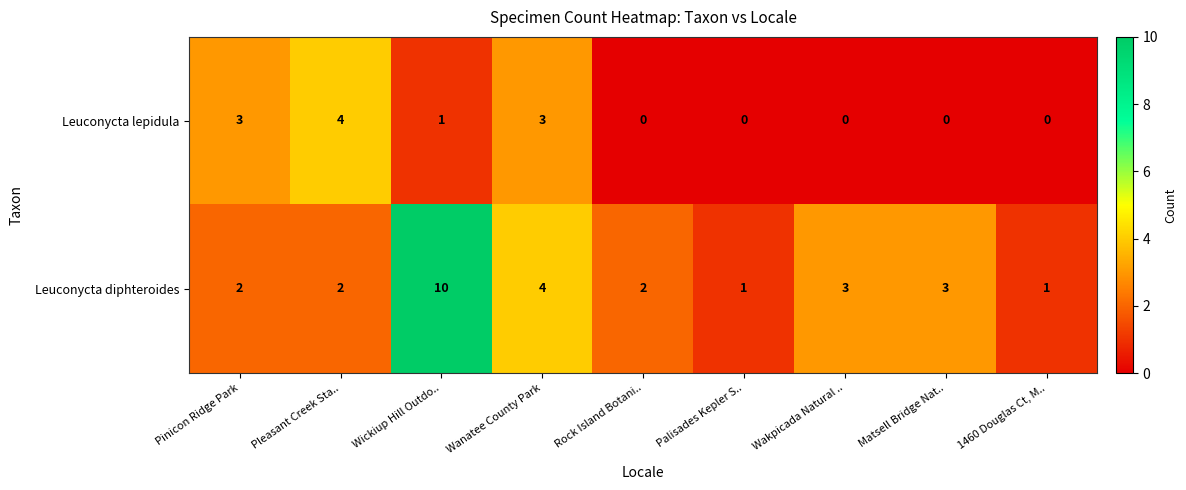

Which series has the largest range (max minus min)?

Leuconycta diphteroides